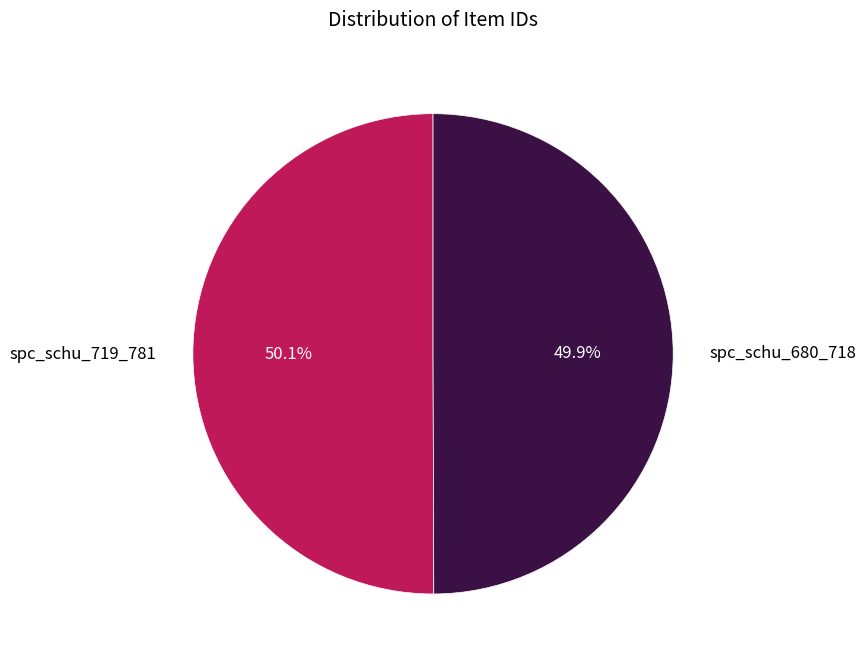

How many slices are in this pie chart?

2